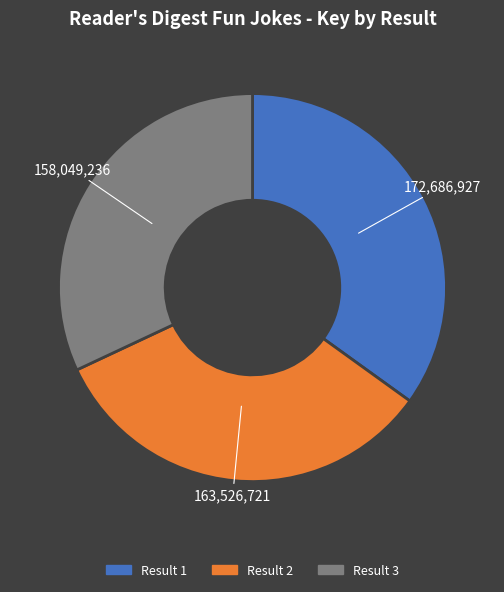

Is there any slice that represents more than half of the pie?

No